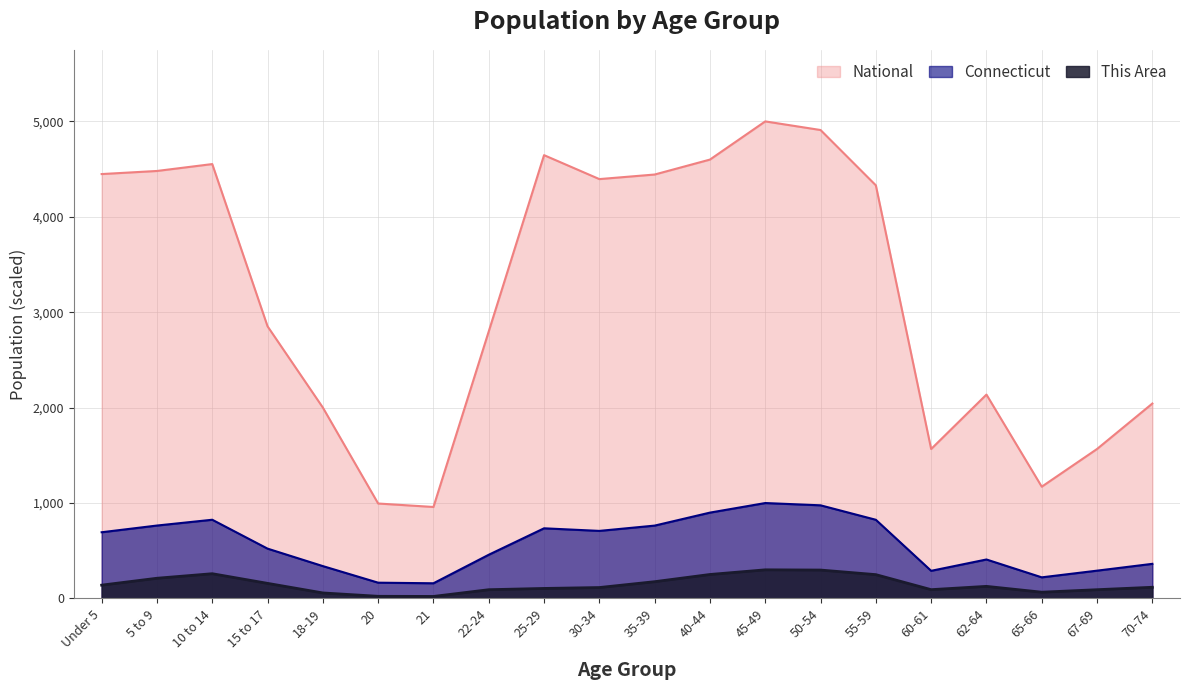

What is the sum of all This Area values?

2948.1